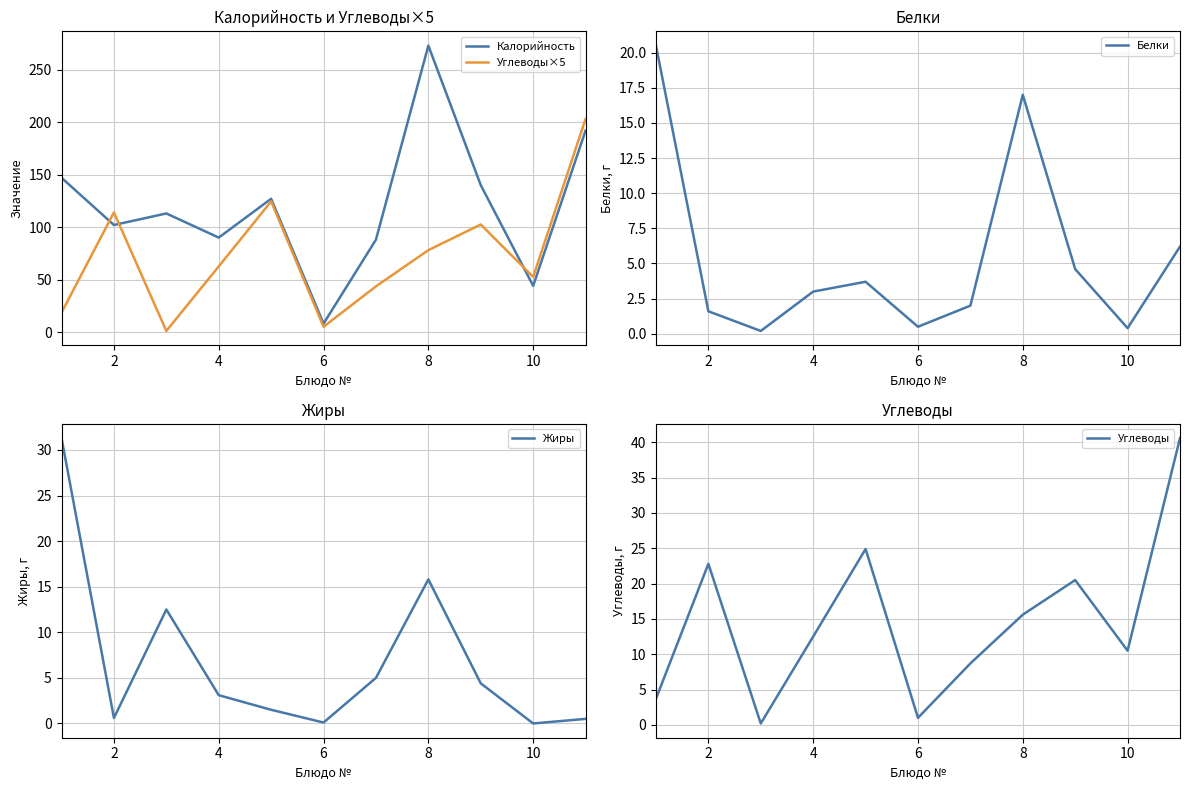

Does the chart display data point markers on the line(s)?

No